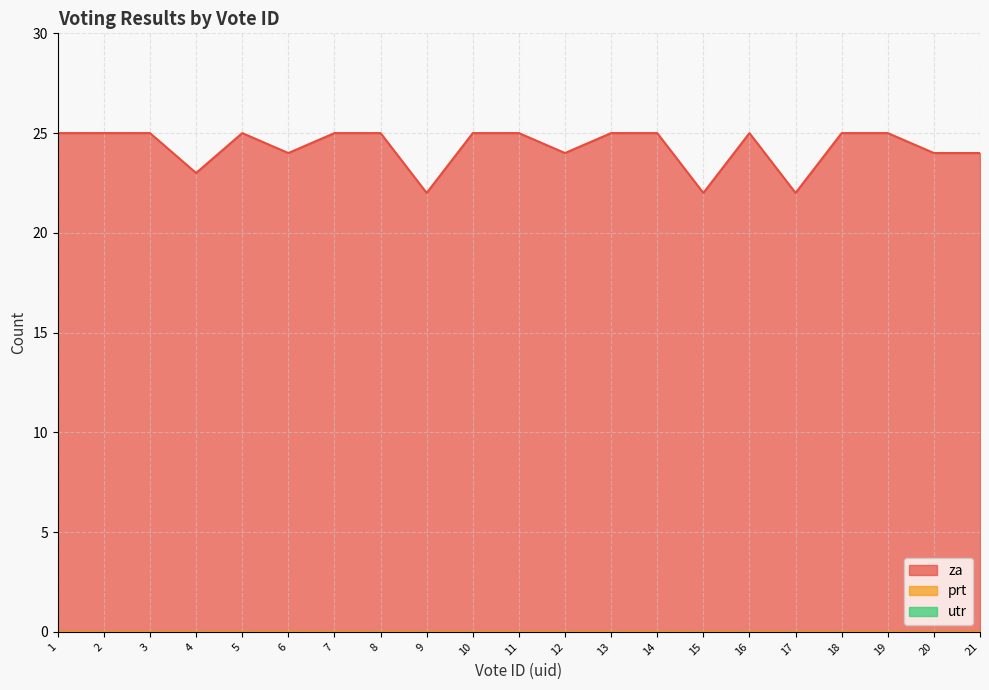

What is the lowest value of the za series?

22